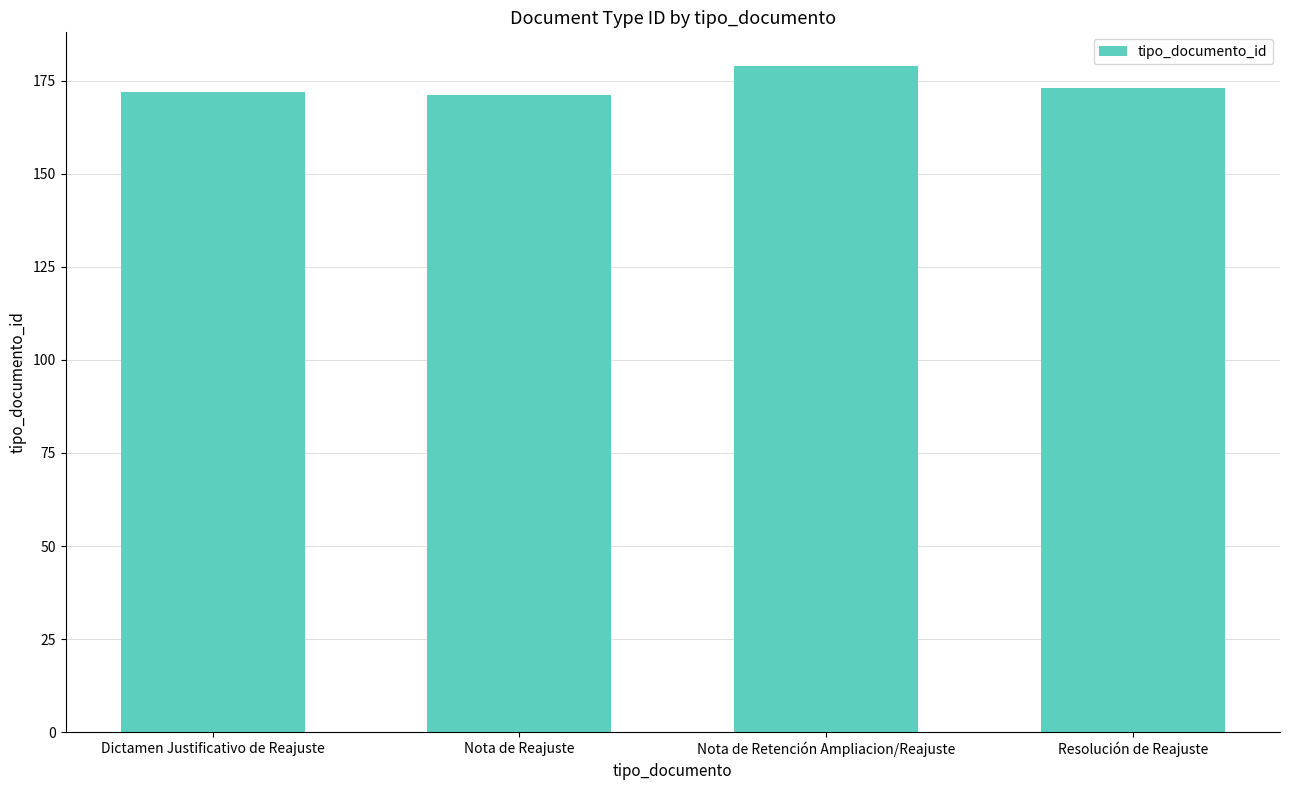

At which category does the chart reach its peak across all series?

Nota de Retención Ampliacion/Reajuste